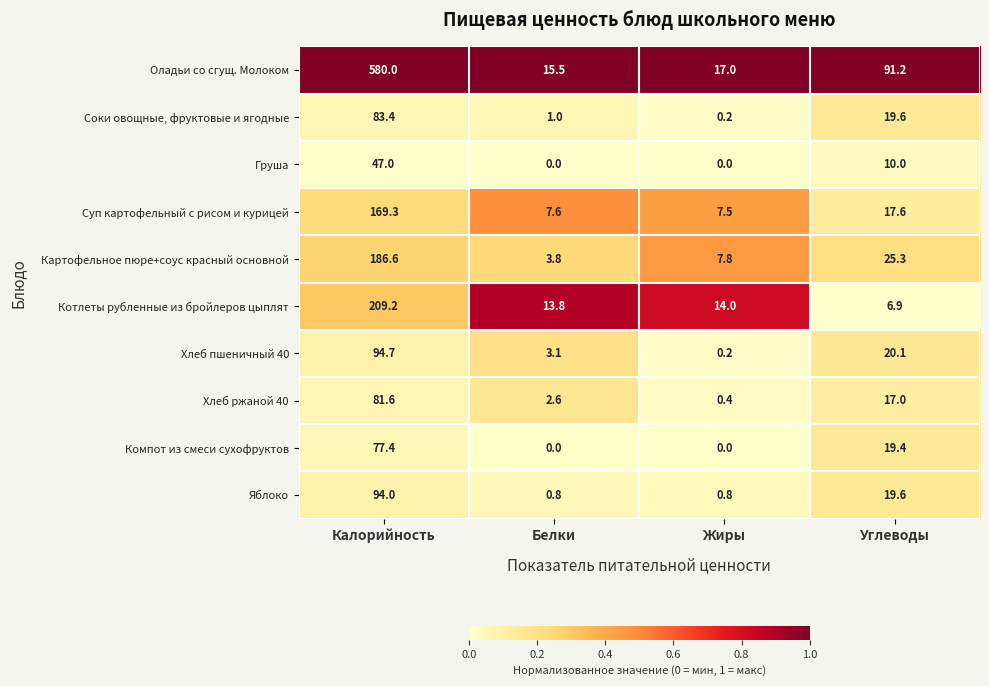

What is the difference between the highest and lowest values at Калорийность?

533.0